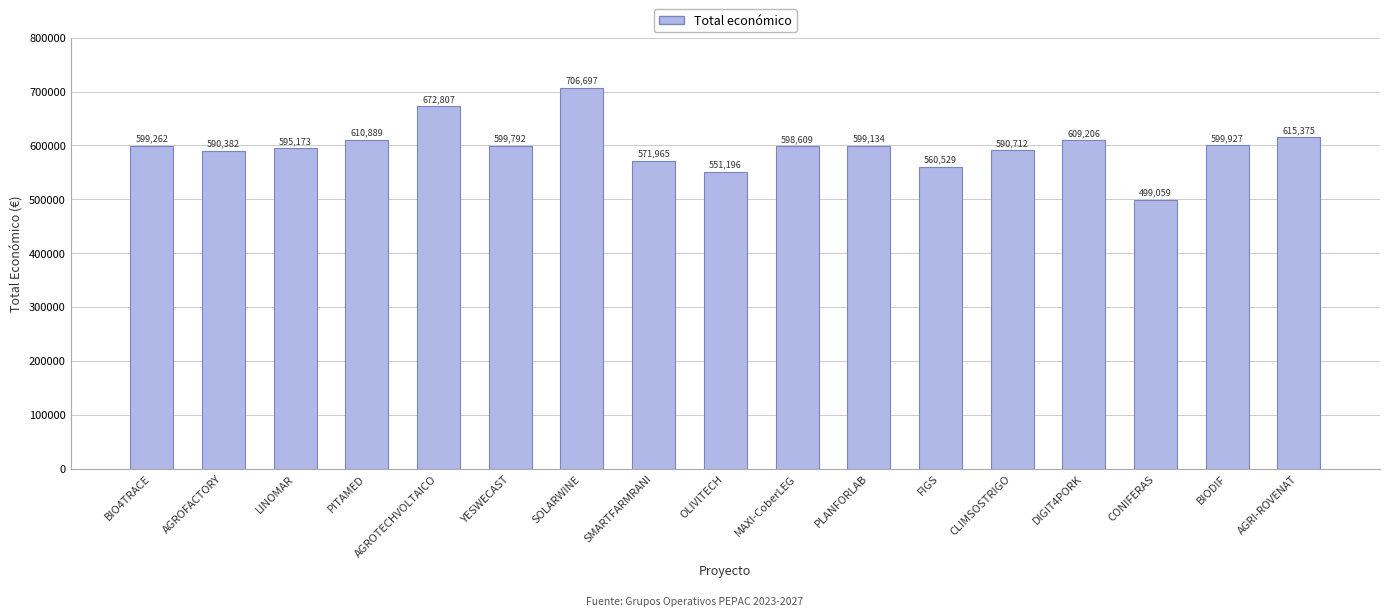

What position from the right is OLIVITECH?

9